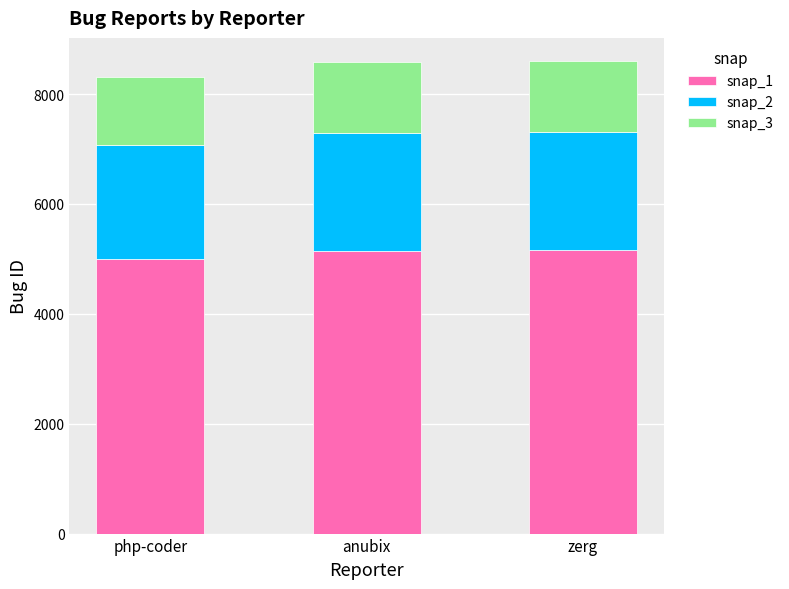

What are all the series names shown in the legend?

snap_1, snap_2, snap_3